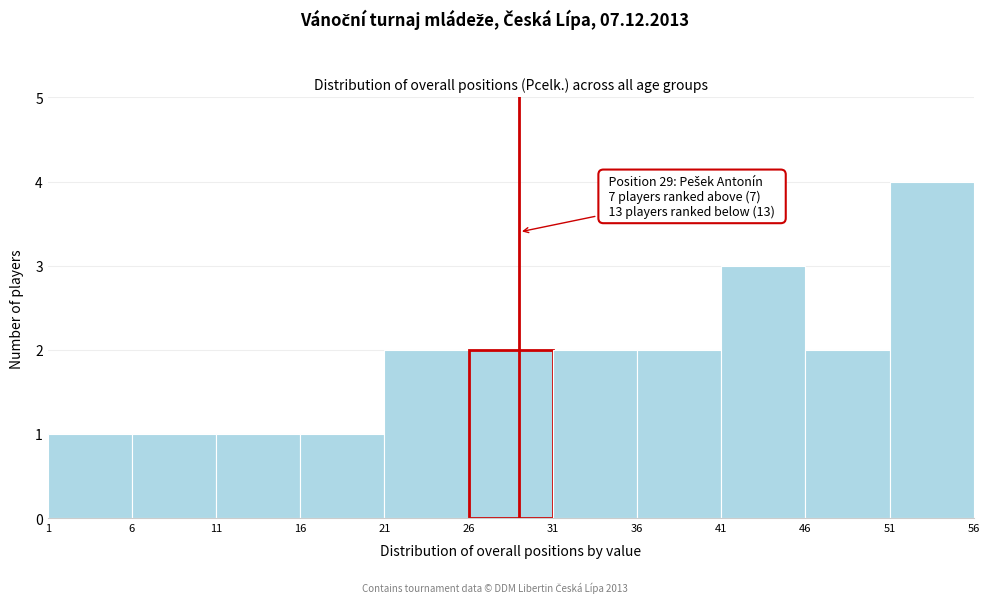

Over which range of the x-axis is the bar tallest?

51 to 56